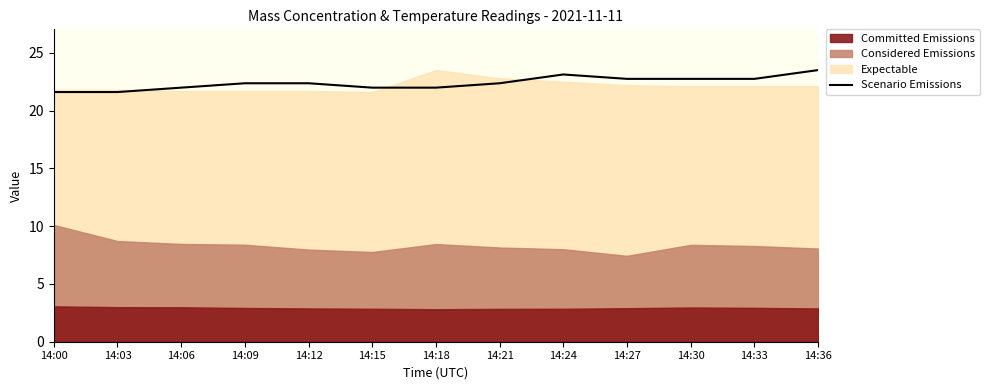

Rank the categories by value from lowest to highest.

14:00, 14:03, 14:06, 14:15, 14:18, 14:09, 14:12, 14:21, 14:27, 14:30, 14:33, 14:24, 14:36